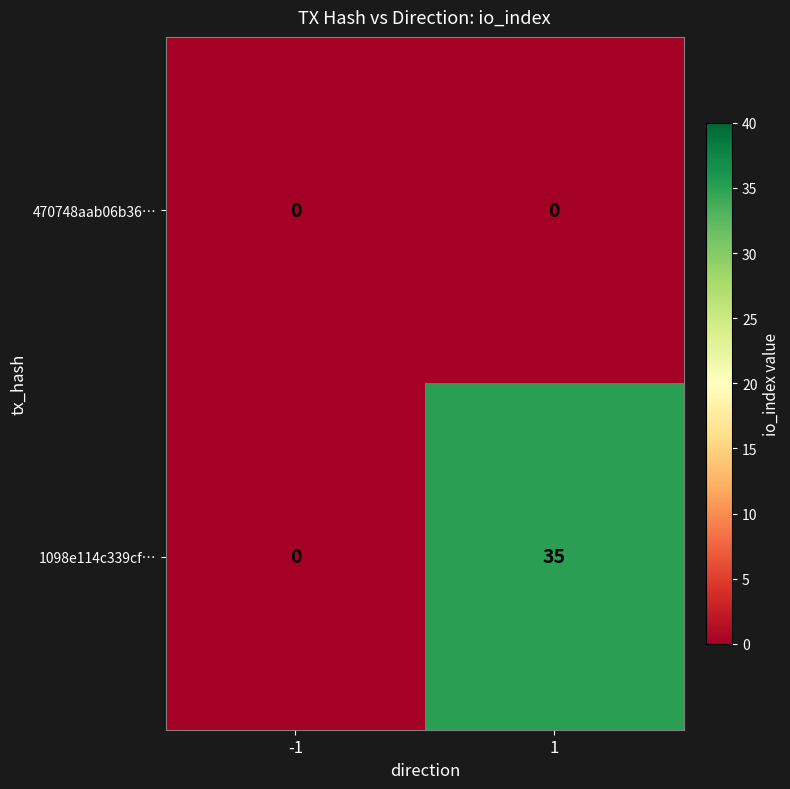

How many values in the 1098e114c339cf… series are below 35?

1